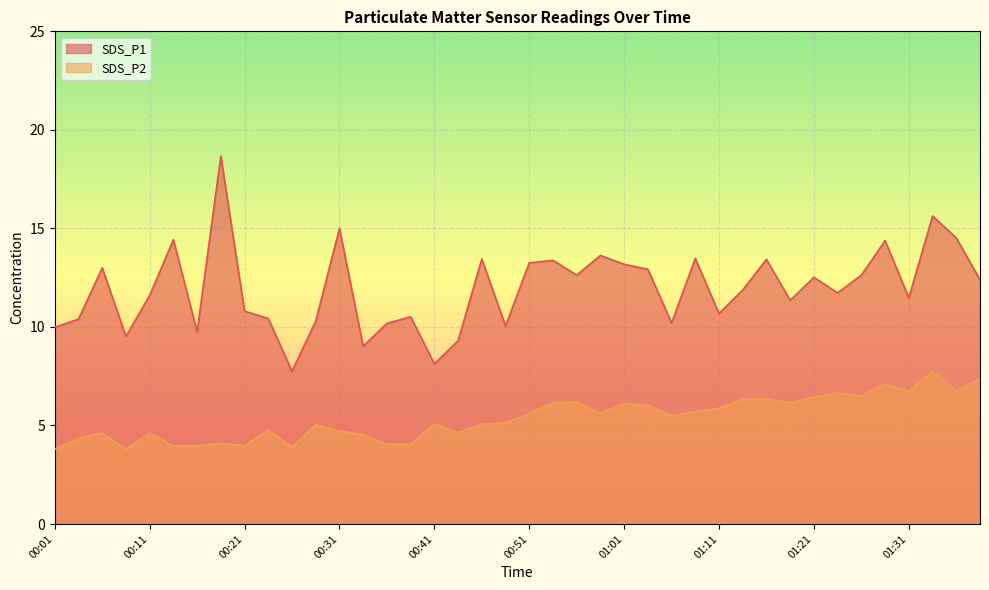

Reading right to left, list all the values displayed in this chart.

SDS_P1: 01:38=12.4	01:36=14.5	01:33=15.6	01:31=11.5	01:28=14.4	01:26=12.6	01:23=11.7	01:21=12.5	01:18=11.3	01:16=13.4	01:13=11.9	01:11=10.7	01:08=13.5	01:06=10.2	01:03=12.9	01:01=13.2	00:58=13.6	00:56=12.6	00:53=13.4	00:51=13.2	00:48=10.1	00:46=13.4	00:43=9.3	00:41=8.1	00:38=10.5	00:36=10.2	00:33=9.0	00:31=15.0	00:28=10.3	00:26=7.8	00:23=10.4	00:21=10.8	00:18=18.7	00:16=9.8	00:14=14.4	00:11=11.6	00:09=9.5	00:06=13.0	00:04=10.4	00:01=10.0
SDS_P2: 01:38=7.4	01:36=6.8	01:33=7.8	01:31=6.8	01:28=7.1	01:26=6.5	01:23=6.7	01:21=6.4	01:18=6.2	01:16=6.3	01:13=6.3	01:11=5.9	01:08=5.7	01:06=5.5	01:03=6.0	01:01=6.1	00:58=5.6	00:56=6.2	00:53=6.2	00:51=5.6	00:48=5.1	00:46=5.1	00:43=4.7	00:41=5.1	00:38=4.0	00:36=4.0	00:33=4.5	00:31=4.7	00:28=5.0	00:26=3.9	00:23=4.8	00:21=4.0	00:18=4.1	00:16=4.0	00:14=4.0	00:11=4.6	00:09=3.8	00:06=4.6	00:04=4.3	00:01=3.8